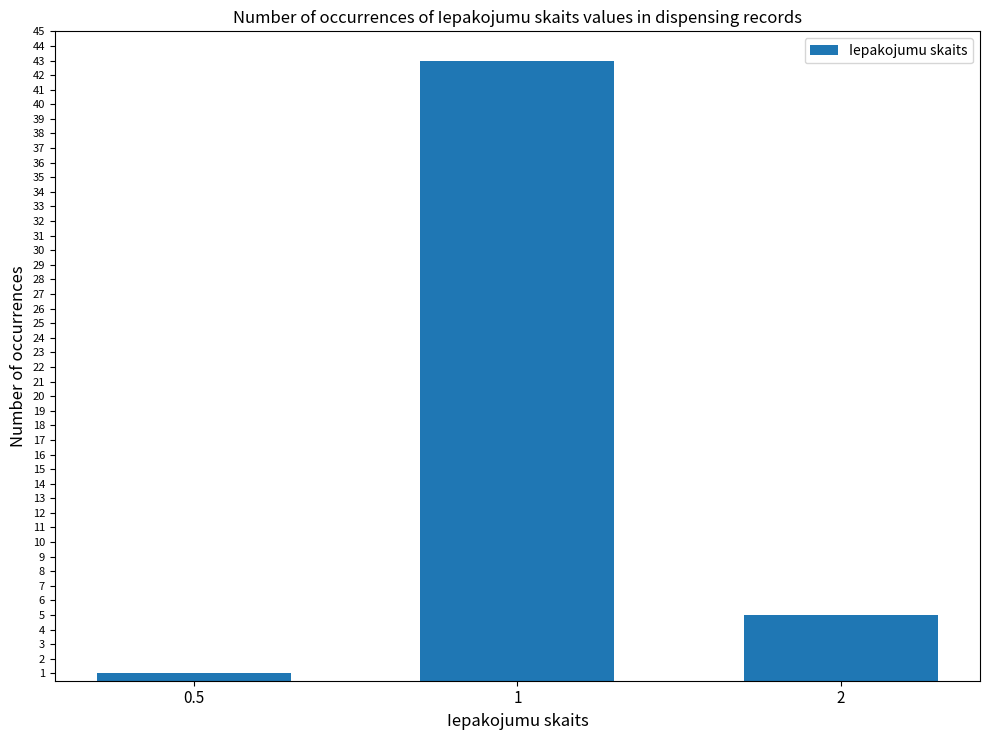

Reading left to right, extract all data points from this chart.

0.5=1	1=43	2=5